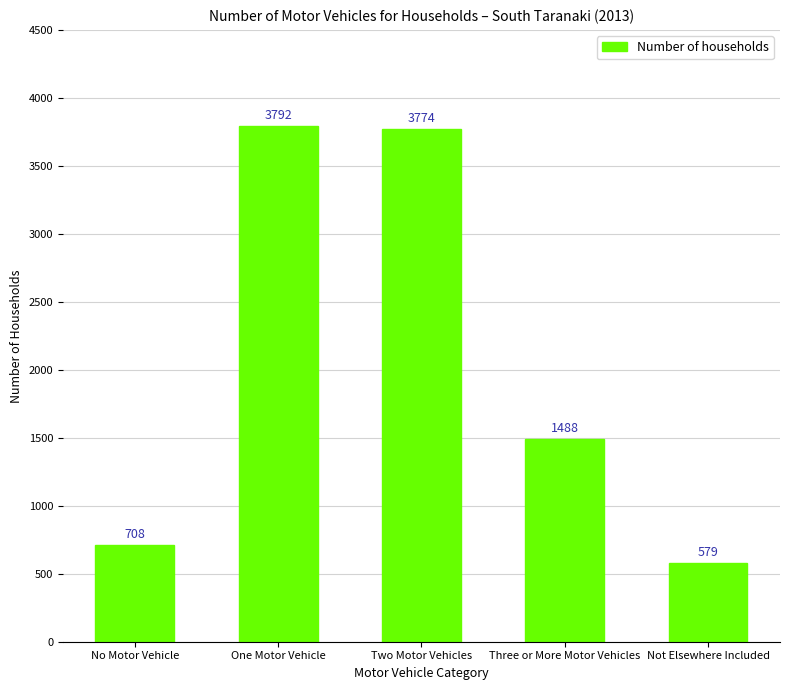

The value at Not Elsewhere Included is 579. True or false?

True